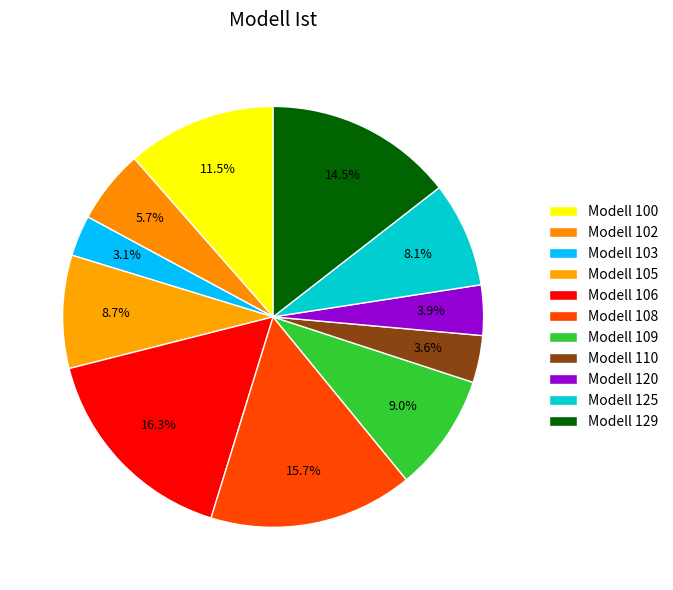

To the nearest percent, what is the average slice percentage?

9%